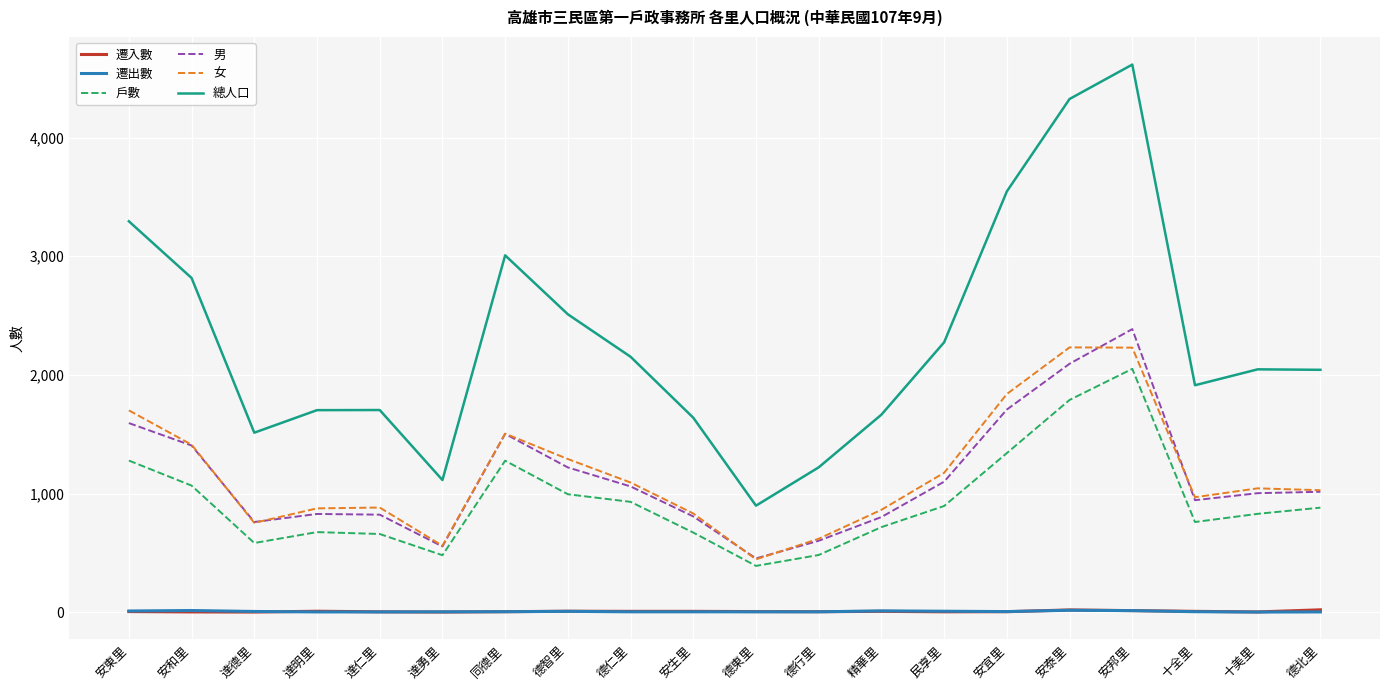

At which category does the chart reach its peak across all series?

安邦里